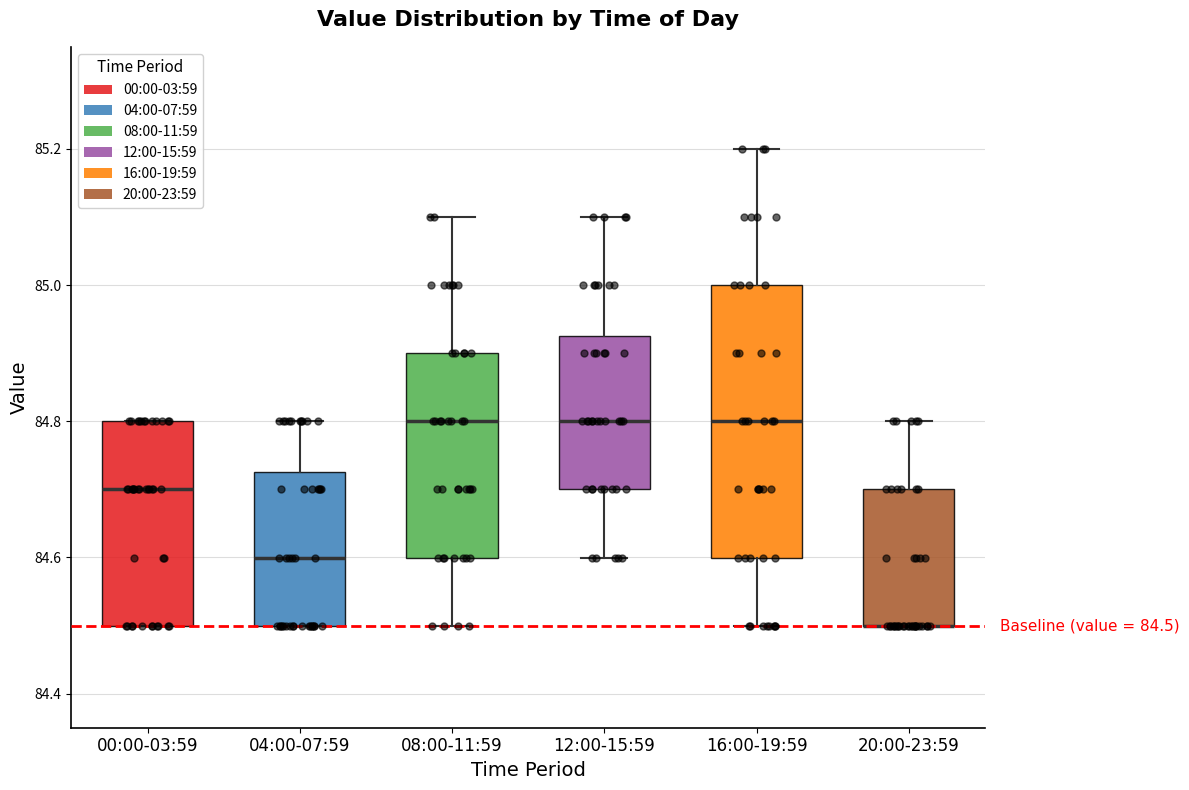

Which box is the tallest, from its lower edge to its upper edge?

16:00-19:59